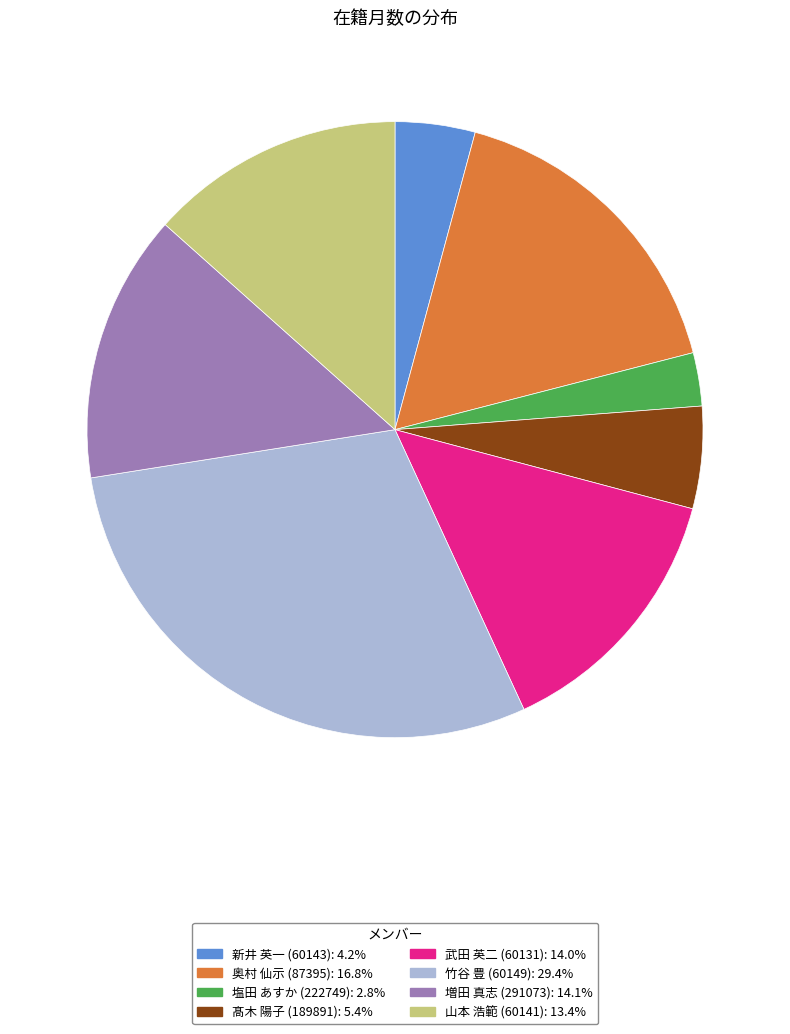

Does any single category account for the majority?

No